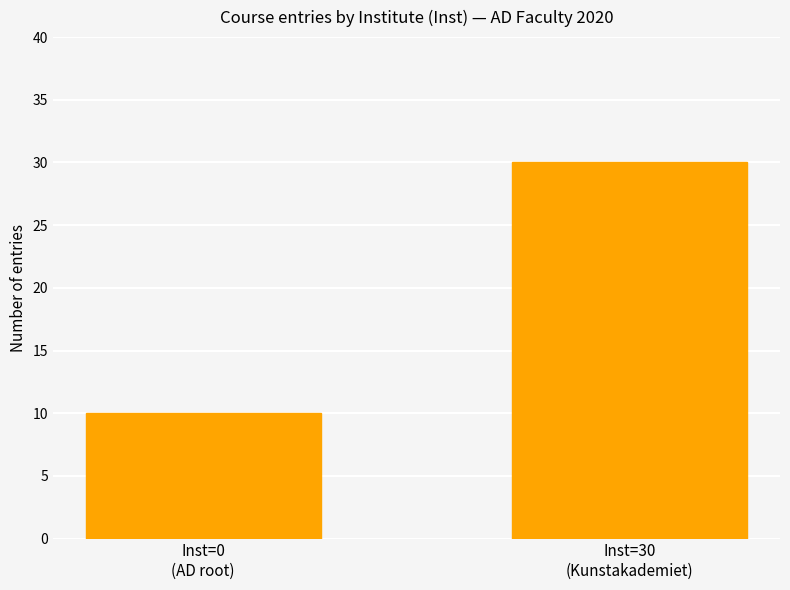

Reading left to right, list all the values displayed in this chart.

Inst=0
(AD root)=10	Inst=30
(Kunstakademiet)=30